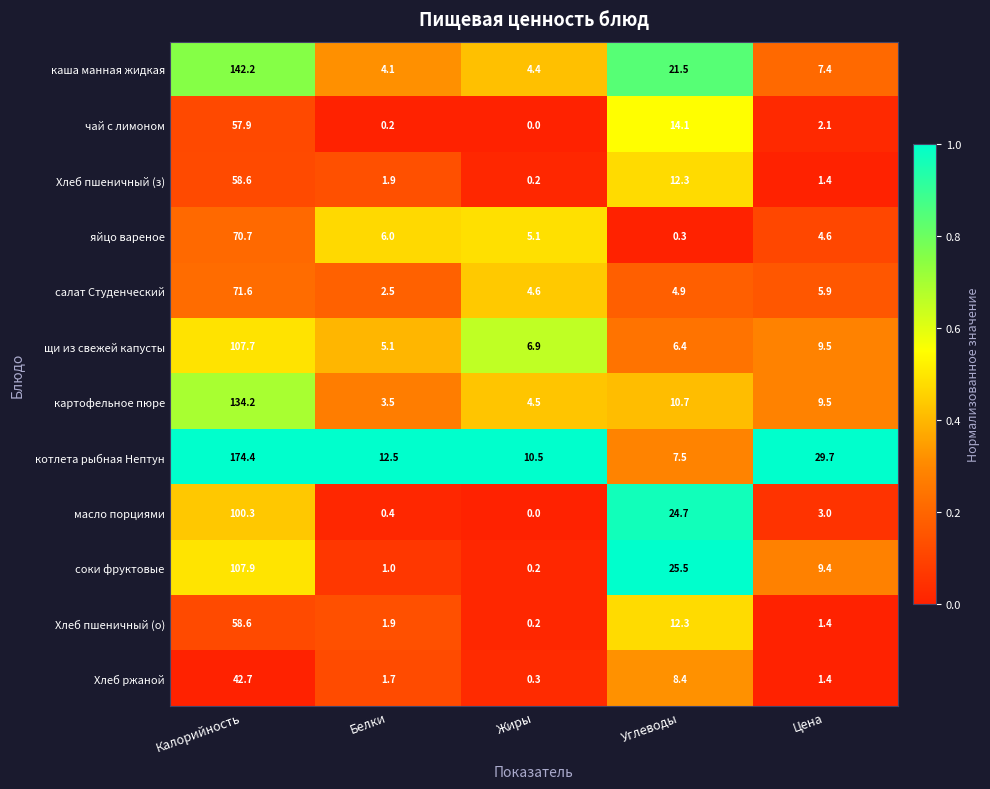

At how many categories does at least one series exceed 0?

5